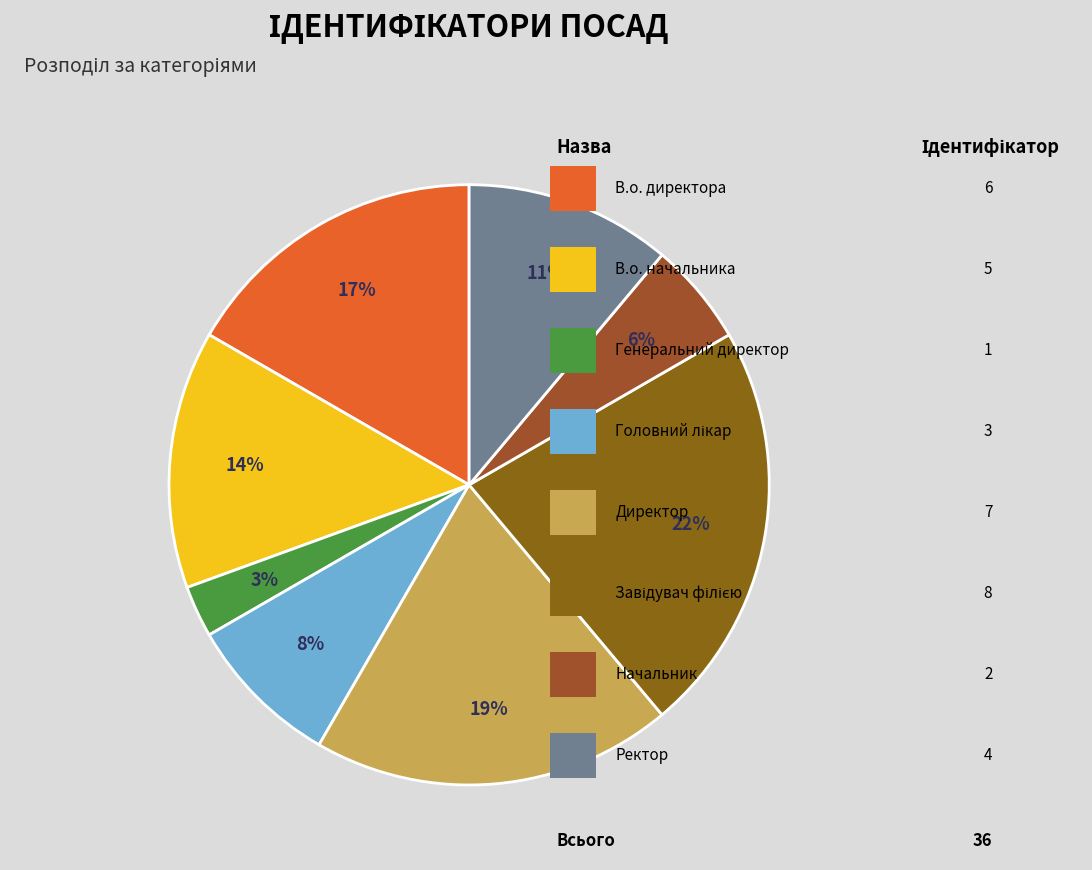

How many slices are in this pie chart?

8